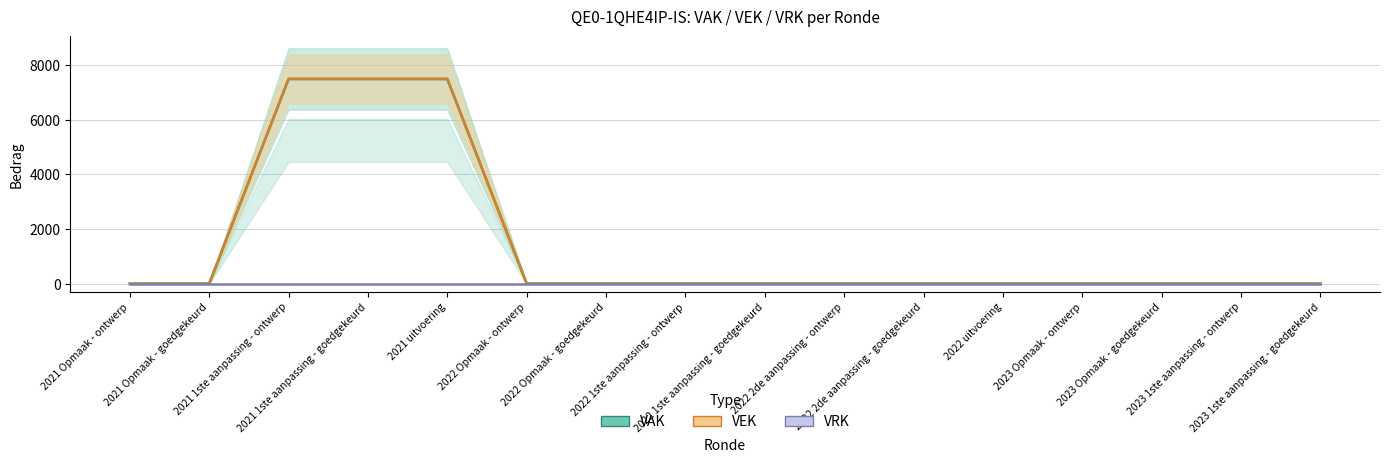

Which series changed the most between 2021 Opmaak - goedgekeurd and 2022 2de aanpassing - goedgekeurd?

VAK